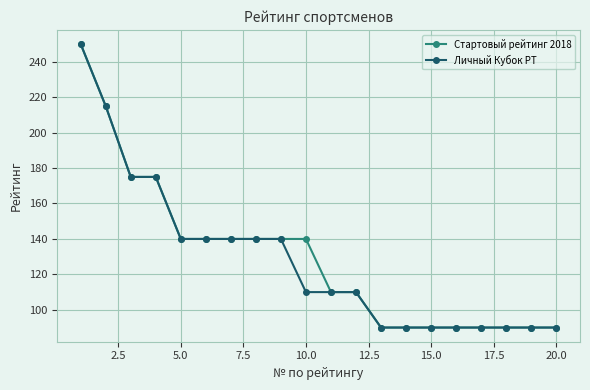

What is the minimum value for Стартовый рейтинг 2018?

90